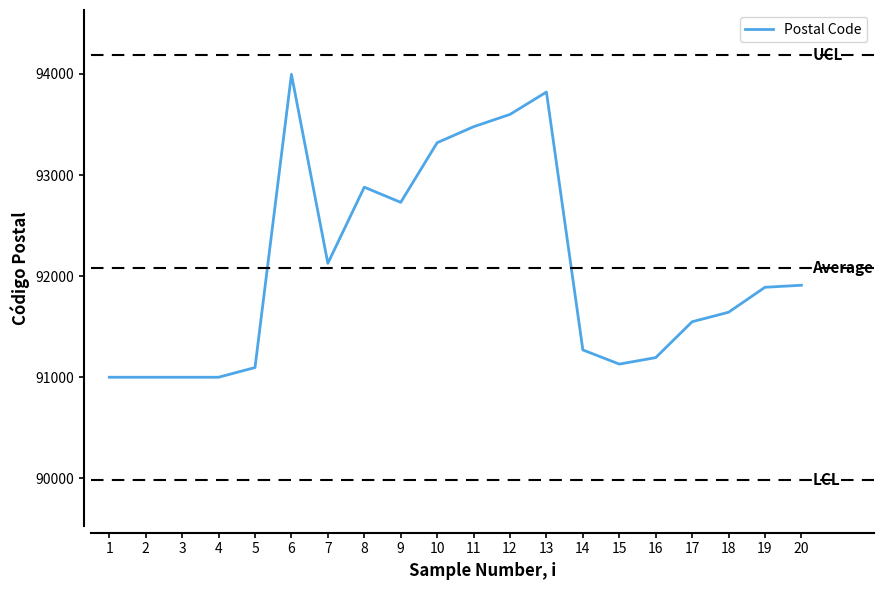

Does the chart have visible grid lines?

No